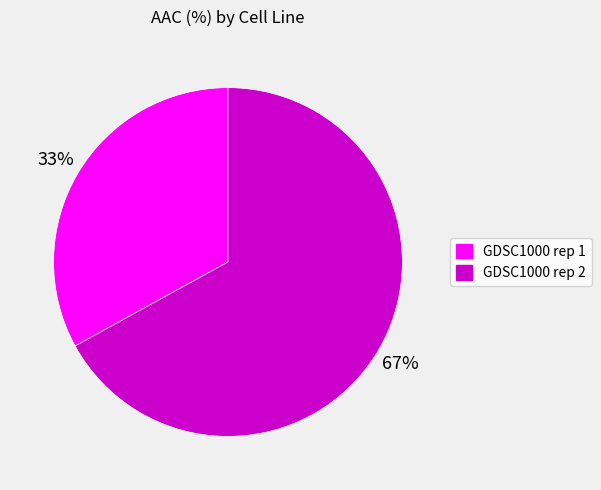

What percentage is the GDSC1000 rep 2 slice, to the nearest percent?

67%